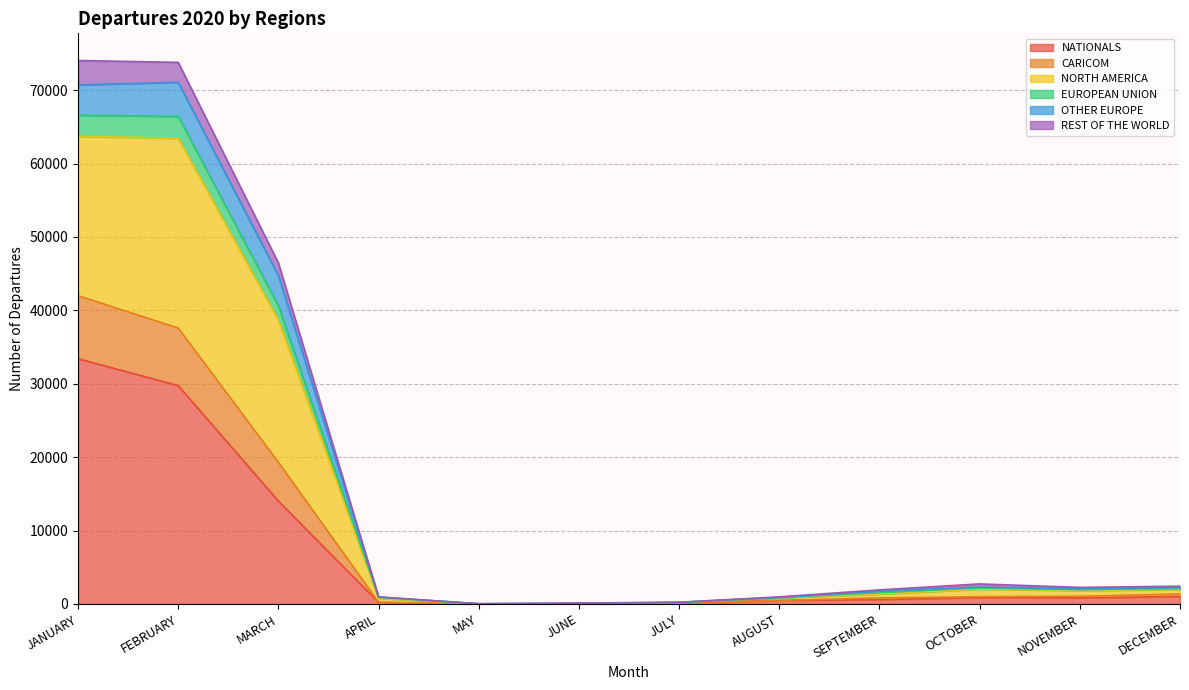

At which category is the sum across all series the highest?

JANUARY